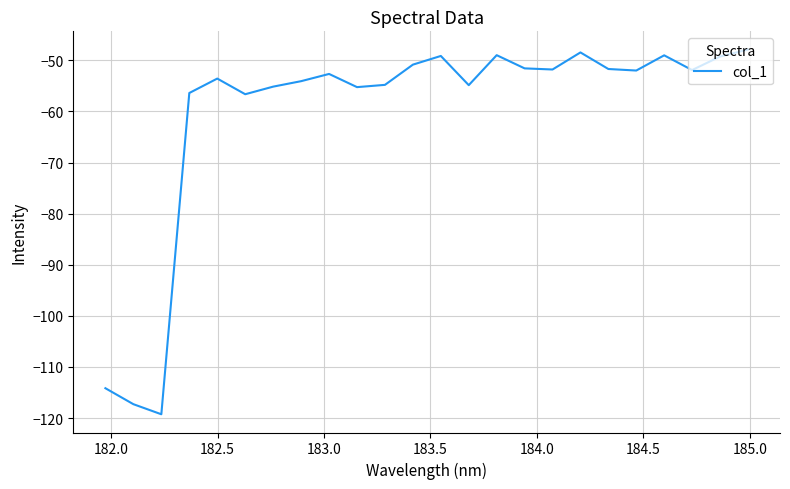

What is the greatest value displayed?

-47.9